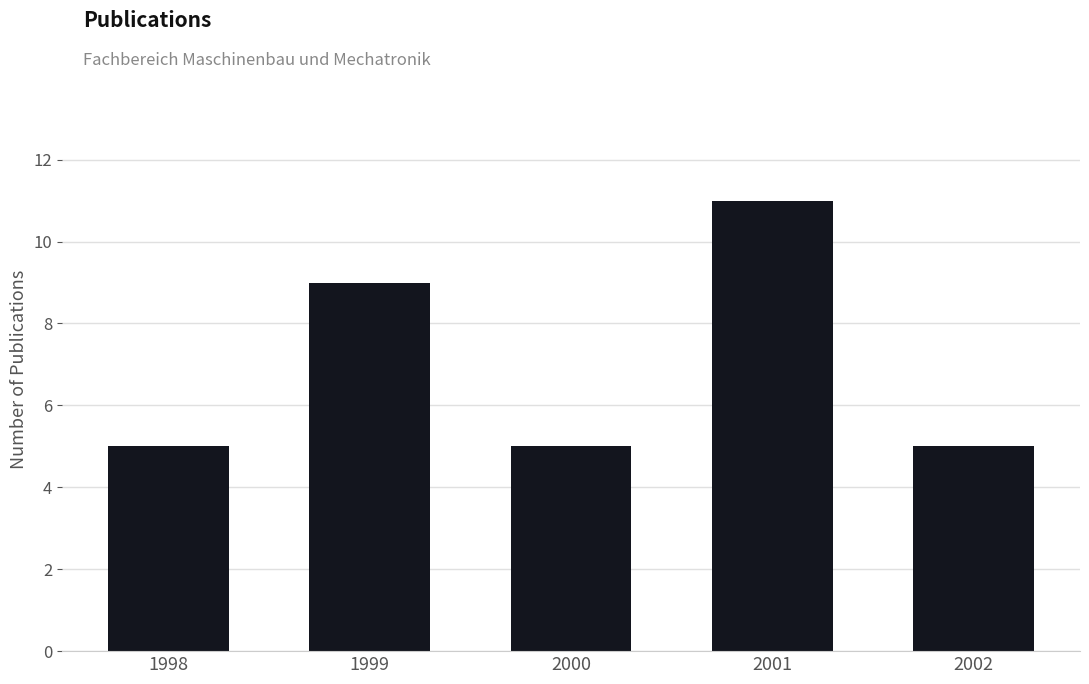

Approximately how many times larger is the value at 1999 compared to 1998?

1.8